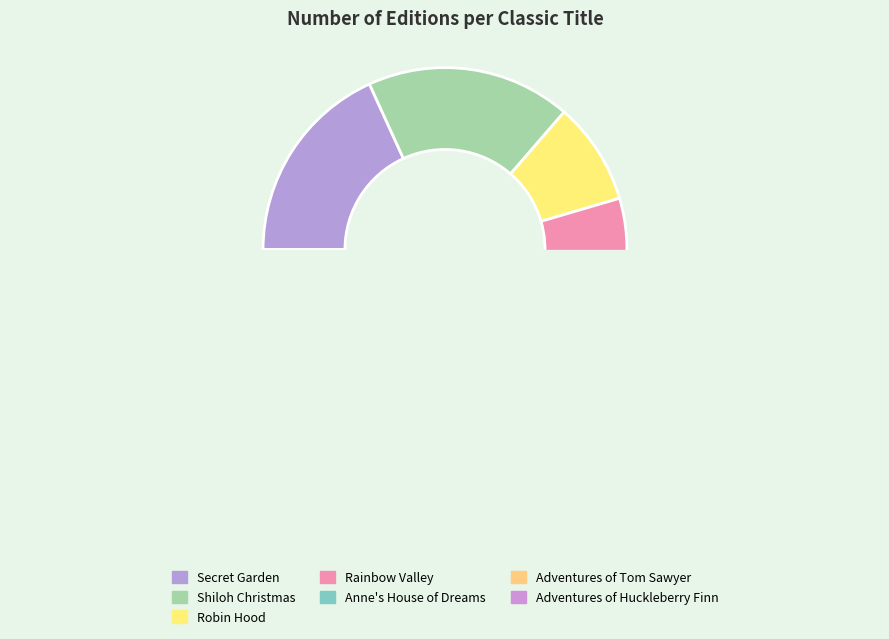

Which has a higher value, Rainbow Valley or Adventures of Tom Sawyer?

Rainbow Valley